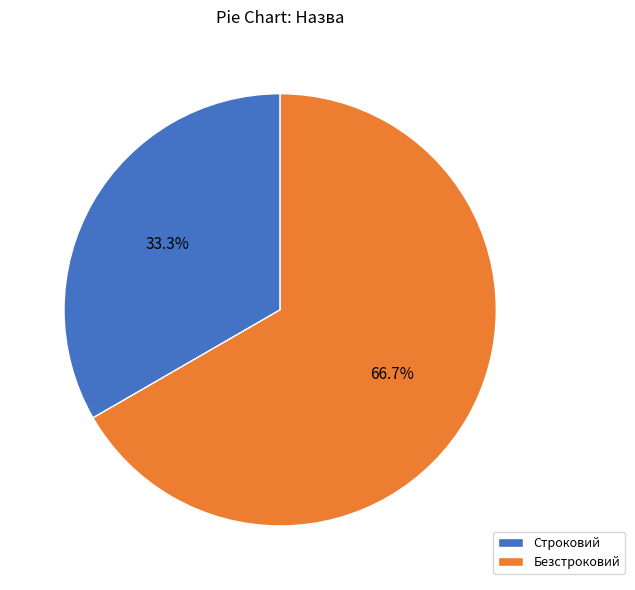

Approximately how many times larger is the value at Безстроковий compared to Строковий?

2.0